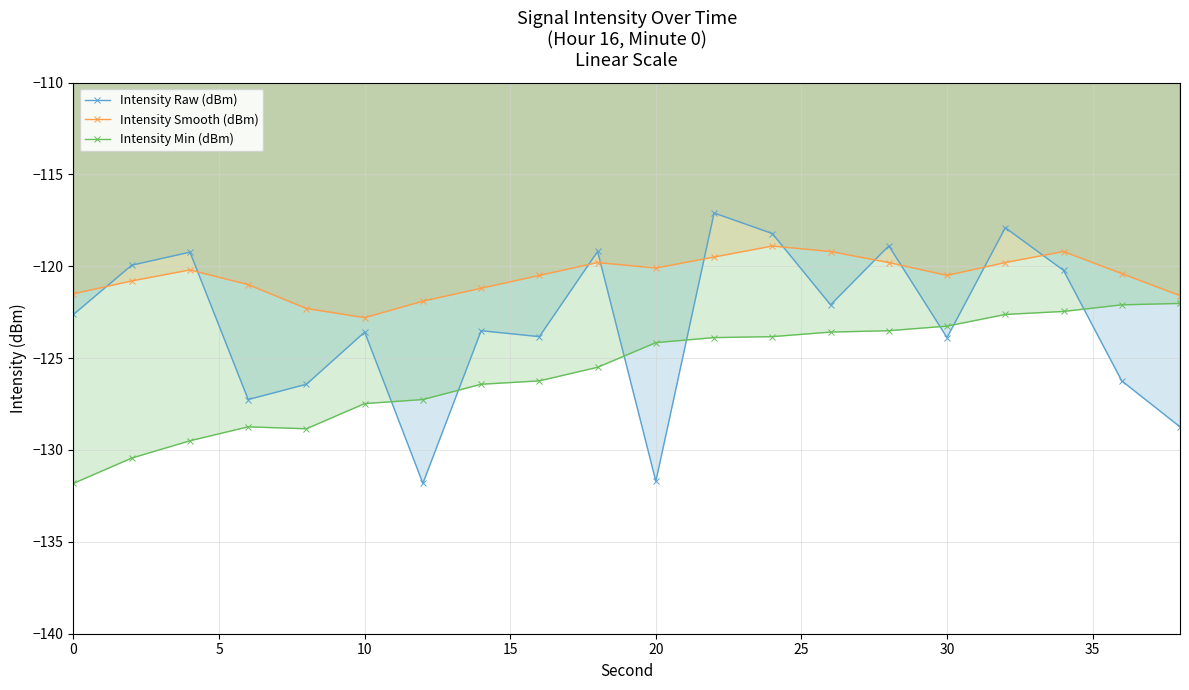

How many series are shown in this chart?

3